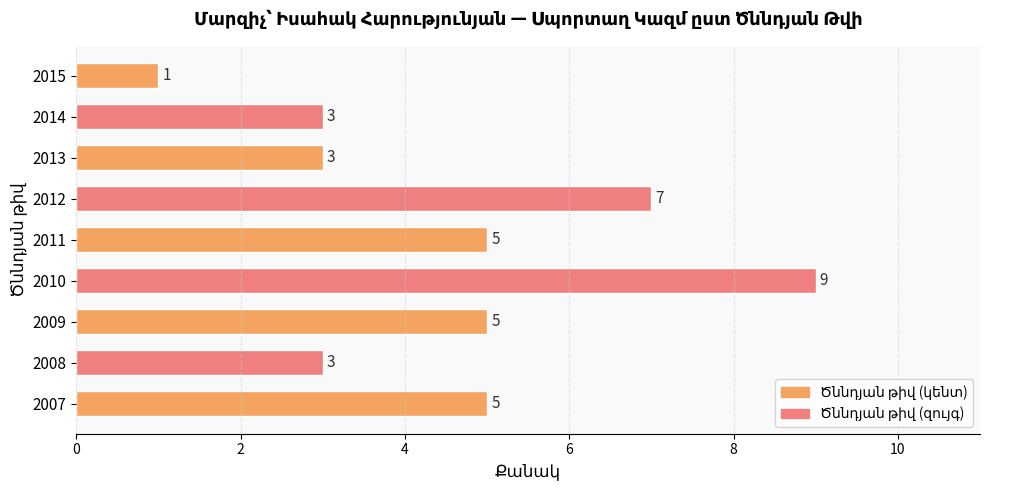

The value at 2013 is 3. True or false?

True